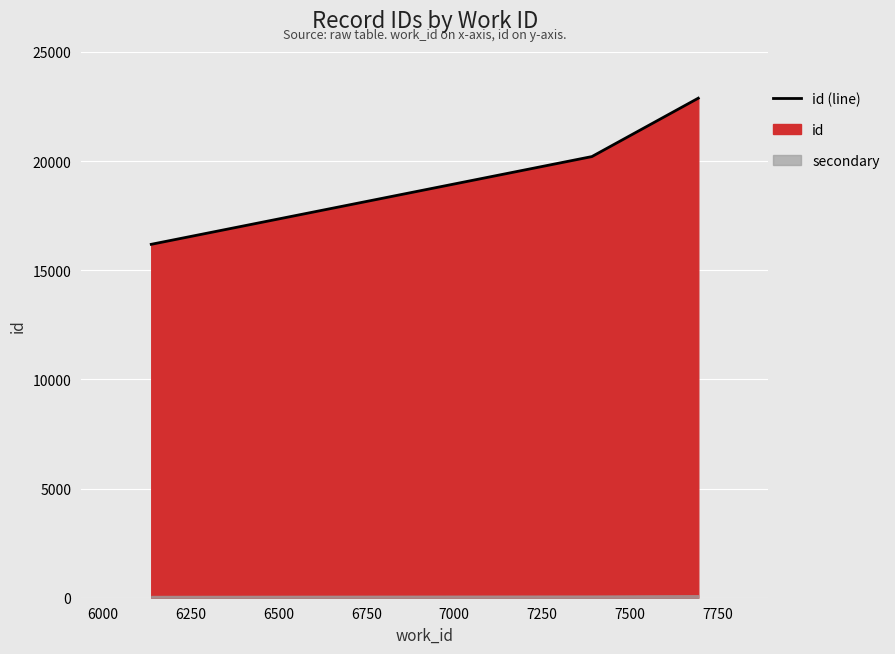

What is the difference between the maximum and minimum values?

6694